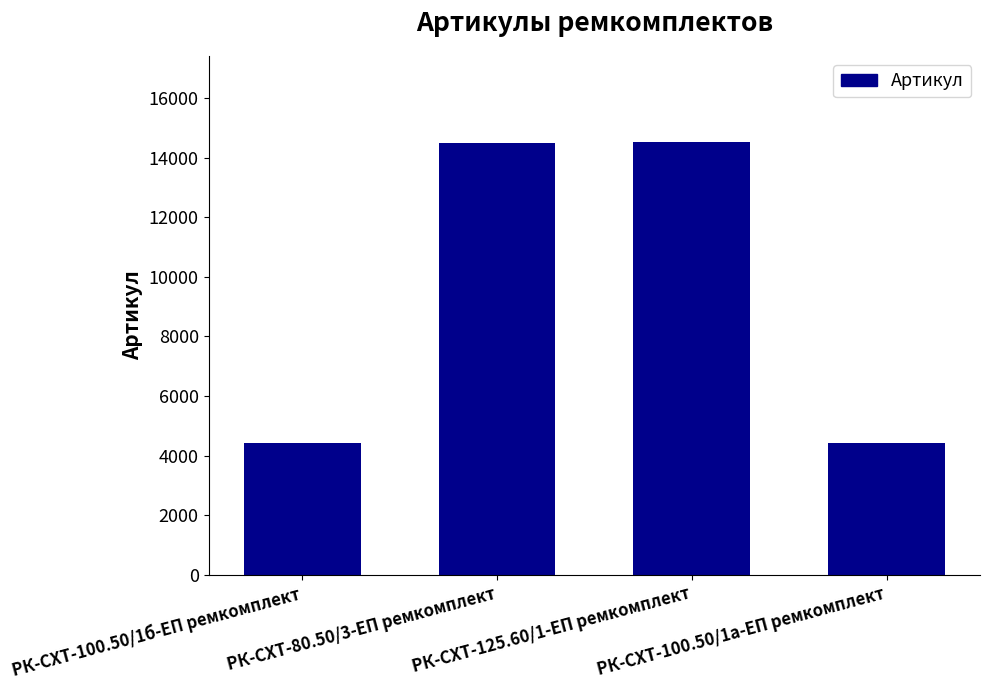

True or false: the data shows 4431 at РК-СХТ-100.50/1б-ЕП ремкомплект.

True